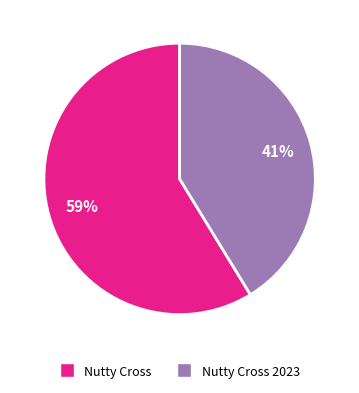

What percentage is the Nutty Cross slice, to the nearest percent?

59%